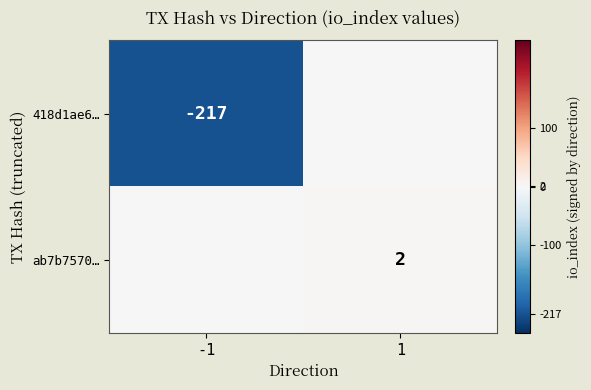

True or false: ab7b7570… has a value of 2 at 1.

True